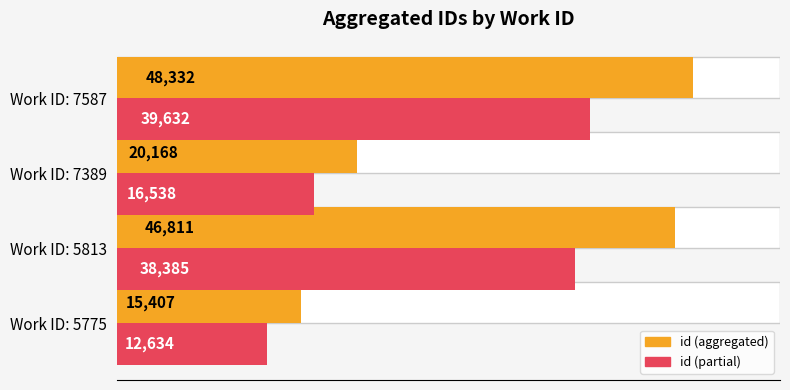

At Work ID: 5775, list the series in order from smallest to largest.

id (partial), id (aggregated)